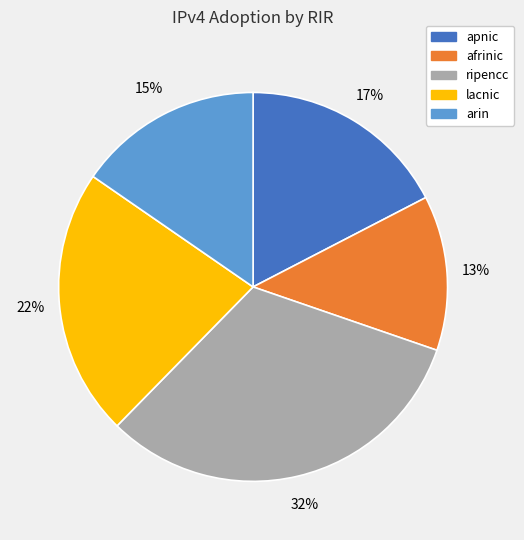

To the nearest percent, what is the difference between the largest and smallest slice percentages?

19%